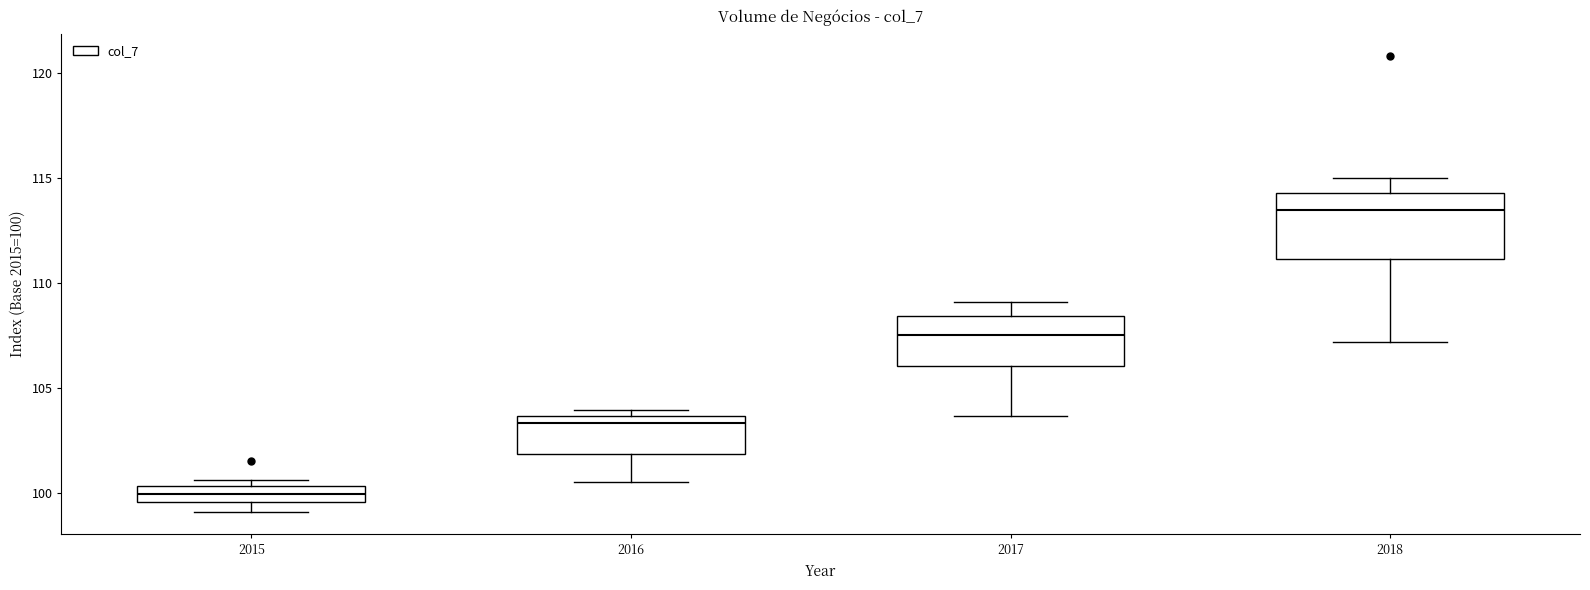

Which box's median line is the highest?

2018